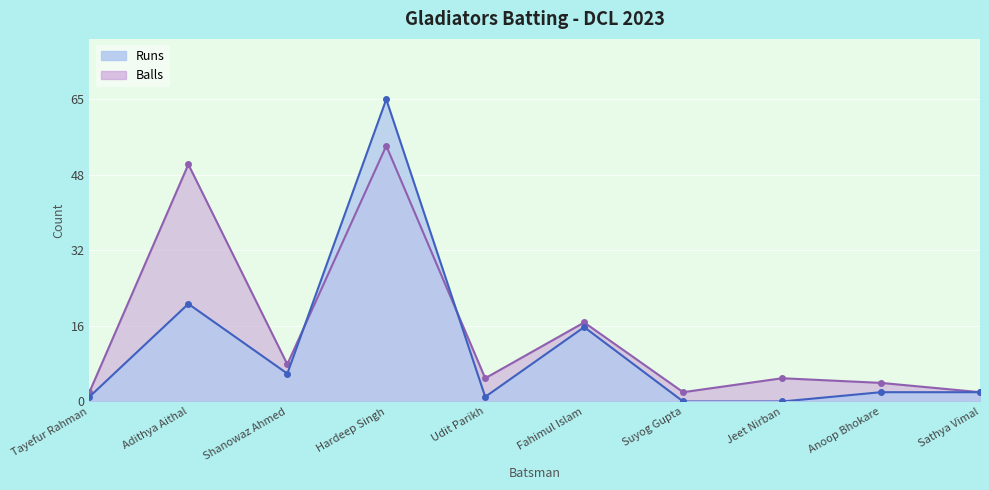

What is the difference between the maximum and minimum values in the Balls series?

53